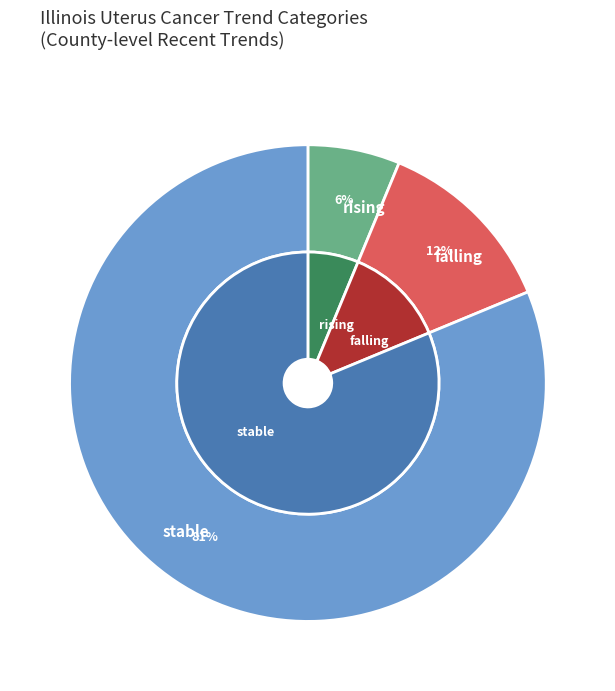

Combined, do stable and rising account for over 50%?

Yes